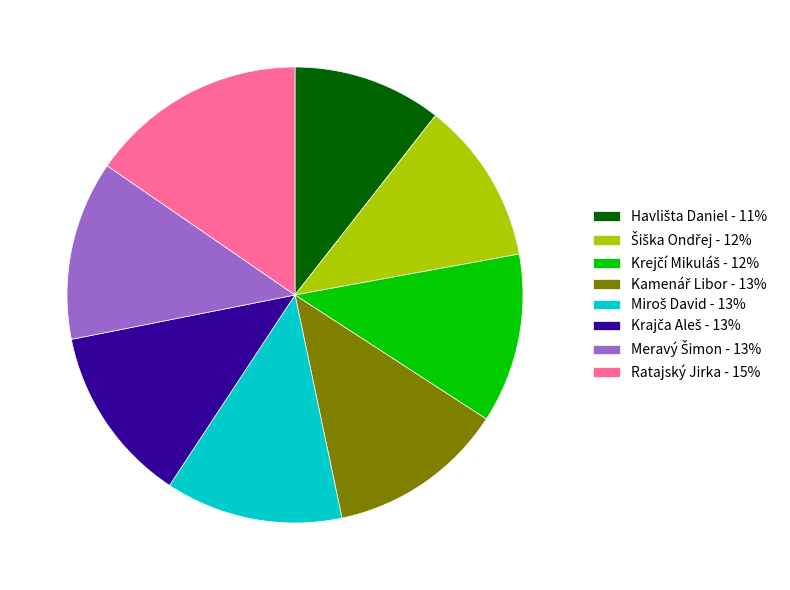

True or false: Ratajský Jirka - 15% accounts for 3% of the total.

False